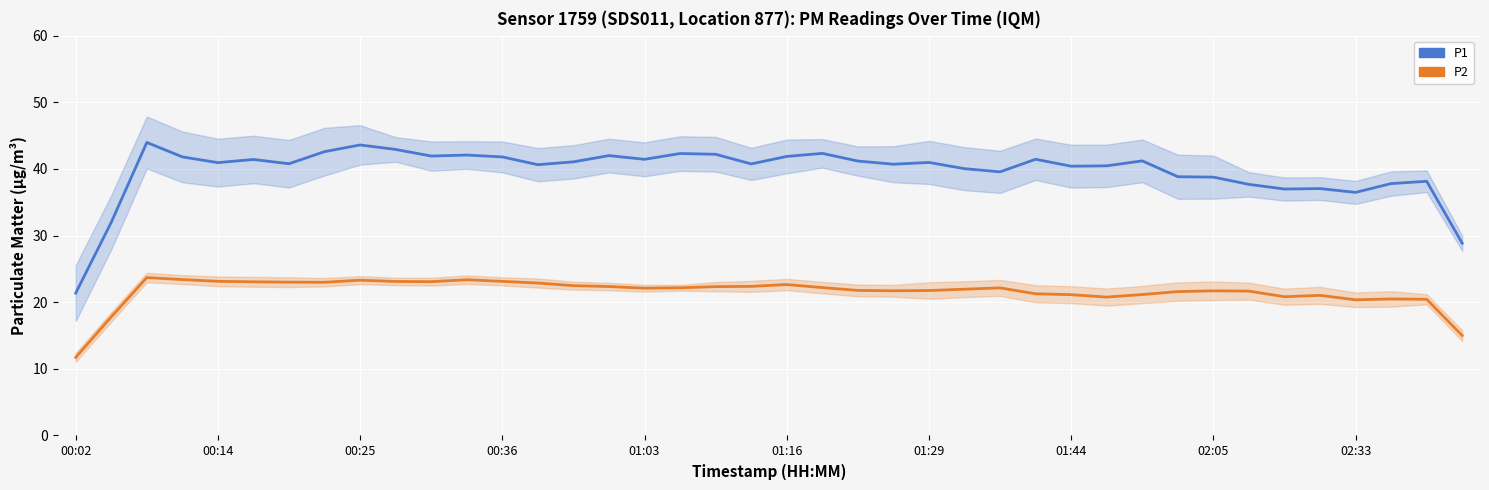

Which has a higher value, 33 or 39?

33